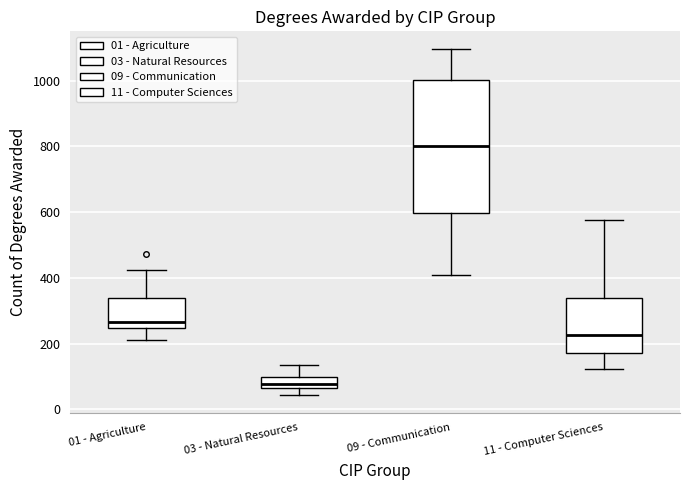

Reading left to right, transcribe this box plot: for each box, give where its median line is, the range the box spans, and where its two whiskers end, as read against the y-axis. The values are not printed on the chart, so give them approximately, as read against the axis.

01 - Agriculture: median 260, box 240 to 340, whiskers 220 to 420
03 - Natural Resources: median 80, box 60 to 100, whiskers 40 to 140
09 - Communication: median 800, box 600 to 1000, whiskers 400 to 1100
11 - Computer Sciences: median 220, box 180 to 340, whiskers 120 to 580